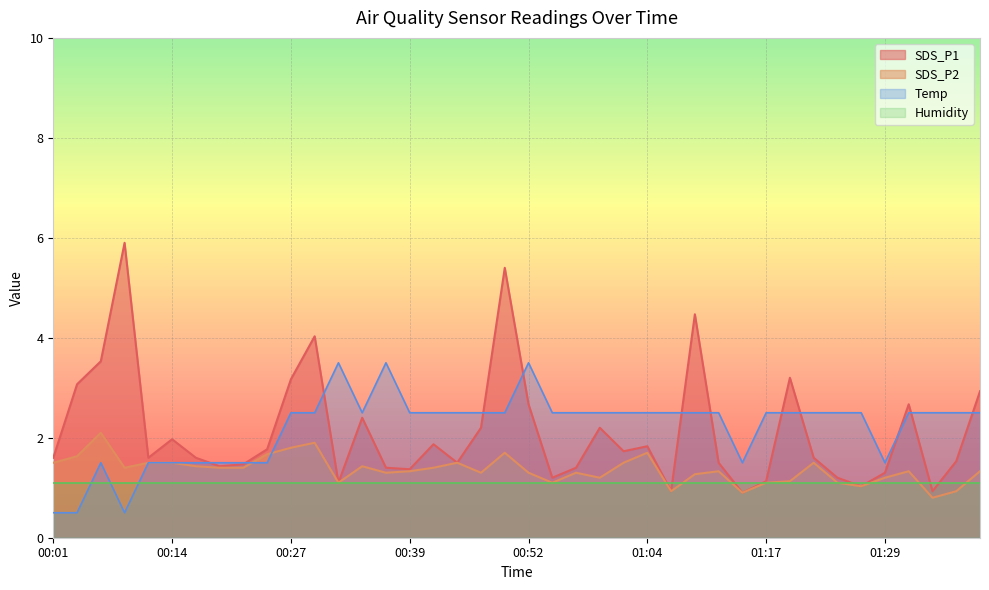

What is the maximum value shown in the chart?

5.9